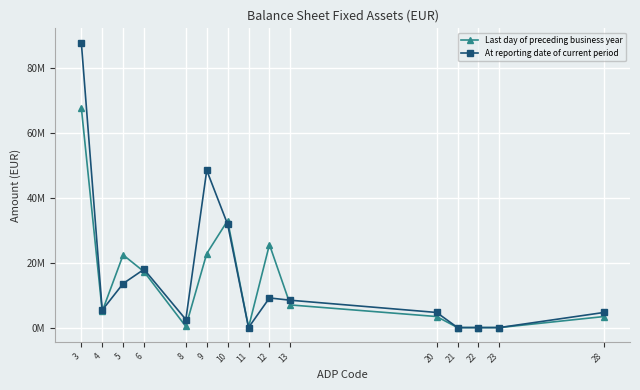

Rank the series by their average value, from lowest to highest.

Last day of preceding business year, At reporting date of current period